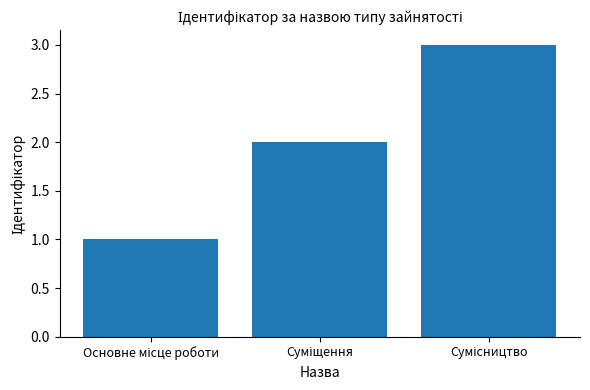

What is the greatest value displayed?

3